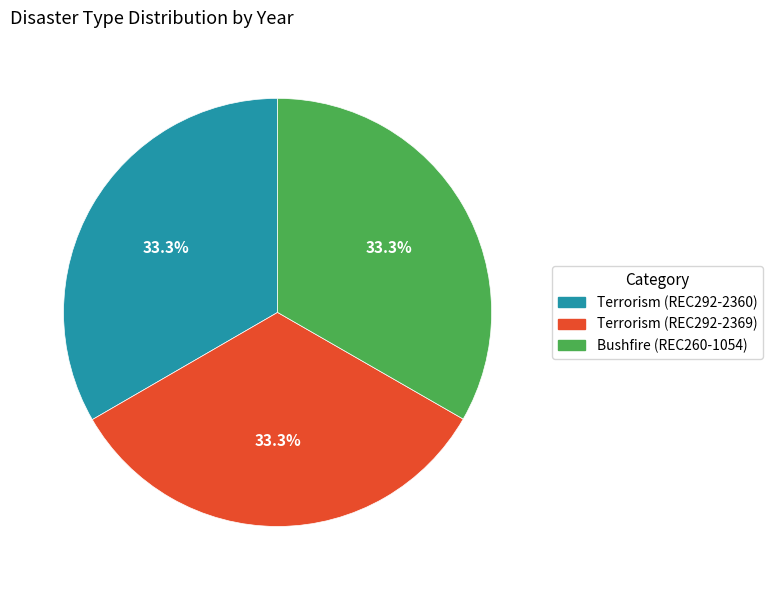

Does any single category account for the majority?

No